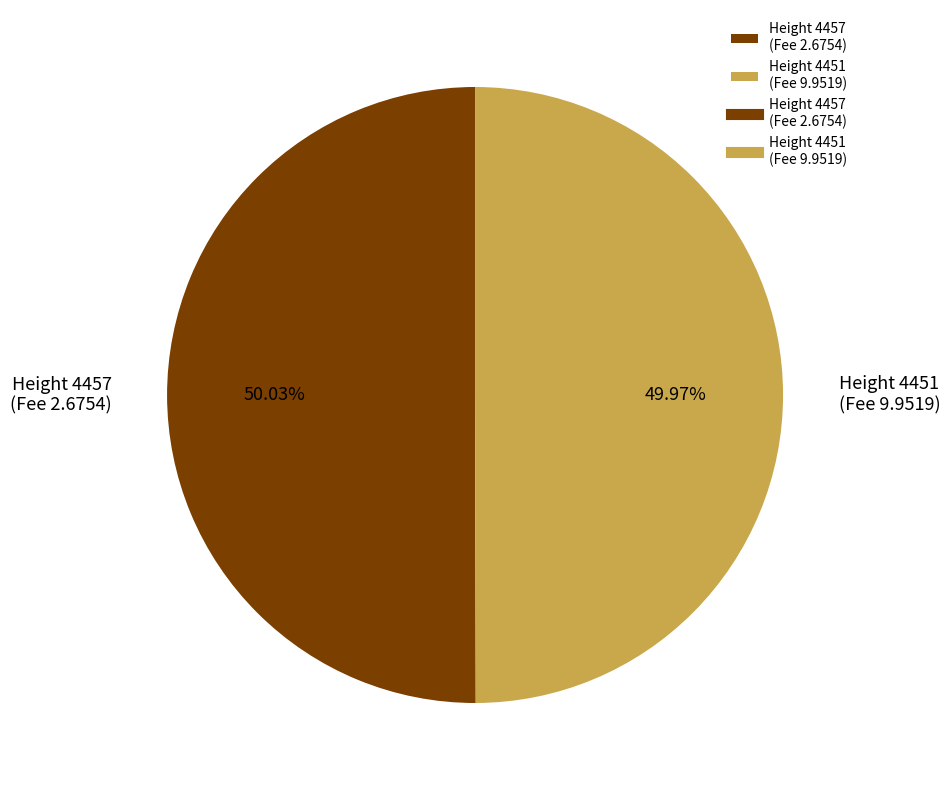

Approximately how many times larger is the value at Height 4457 (Fee 2.6754) compared to Height 4451 (Fee 9.9519)?

1.0